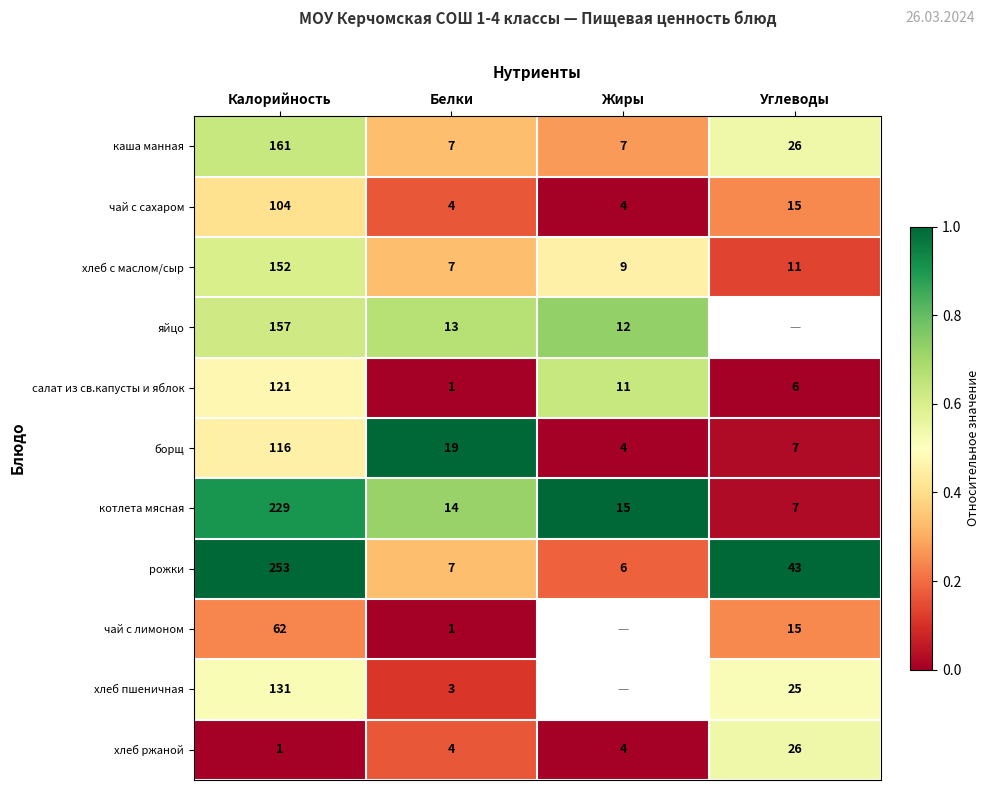

At which label does хлеб с маслом/сыр reach its peak?

Калорийность